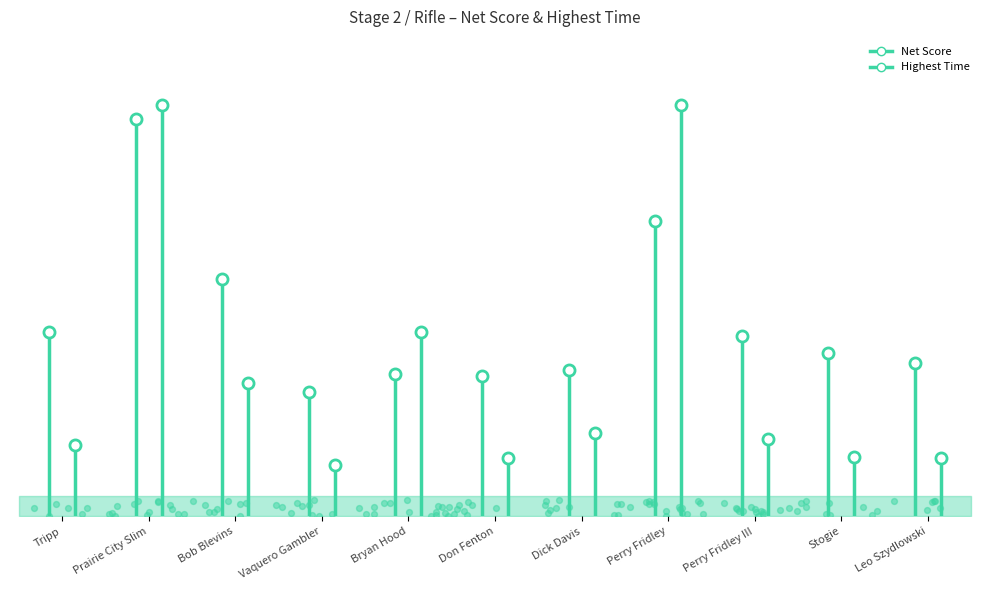

At which category is the sum across all series the highest?

Prairie City Slim